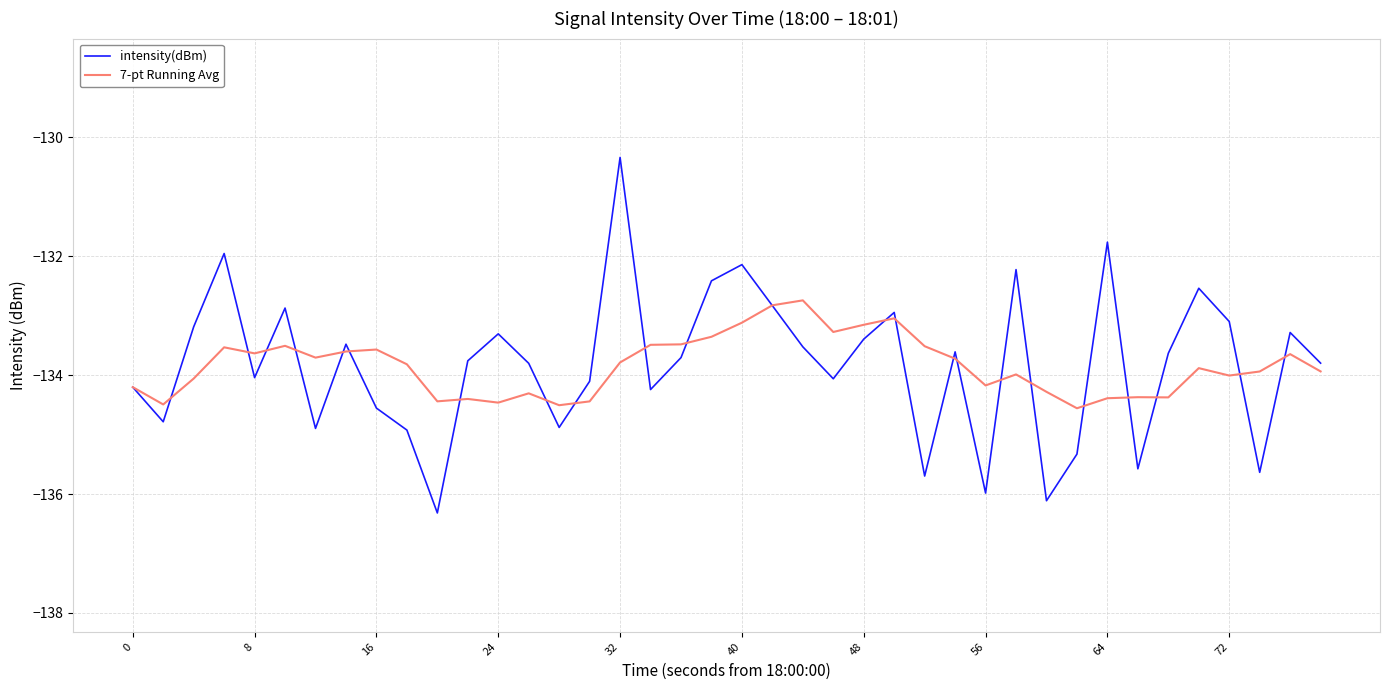

List the series in order of their peak value, highest first.

intensity(dBm), 7-pt Running Avg